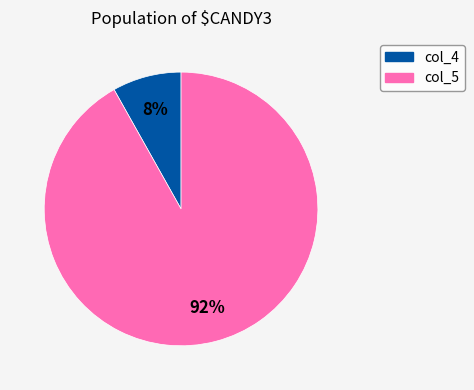

How many segments does this pie chart have?

2